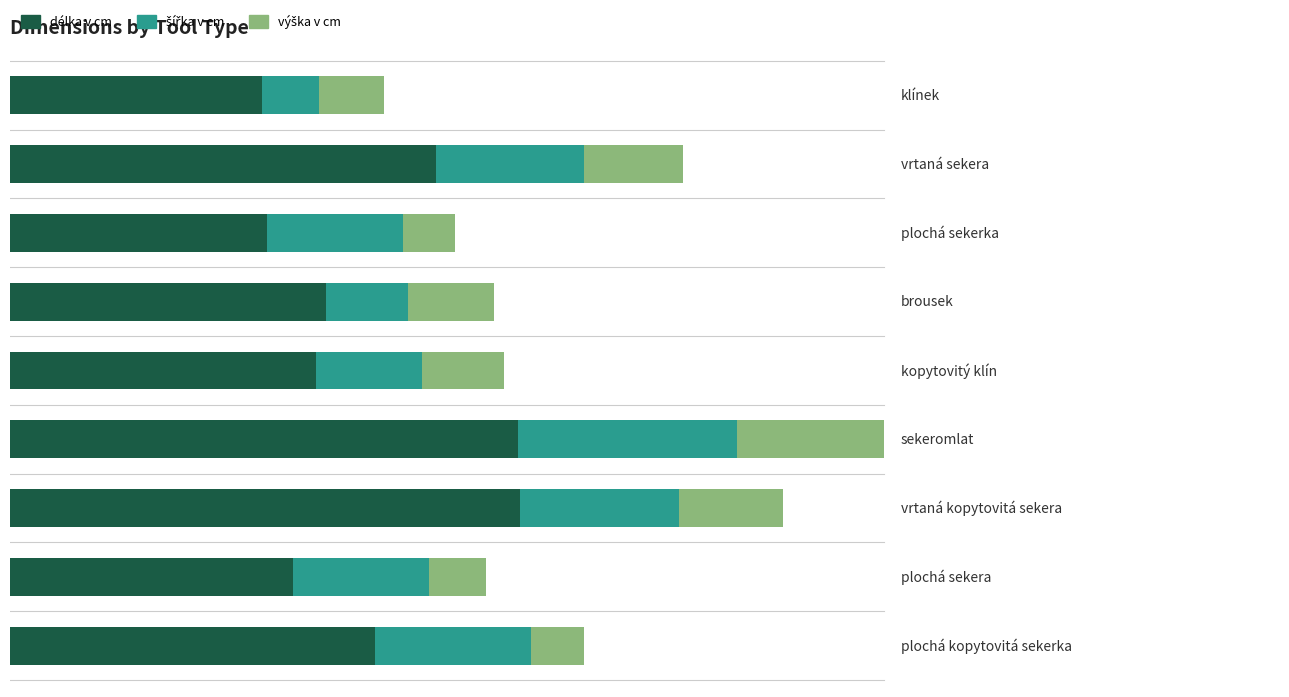

What is the average value of the výška v cm series?

2.5